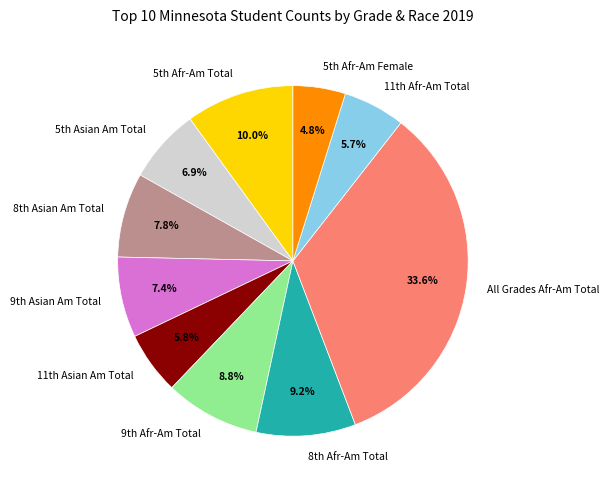

Does any single category account for the majority?

No